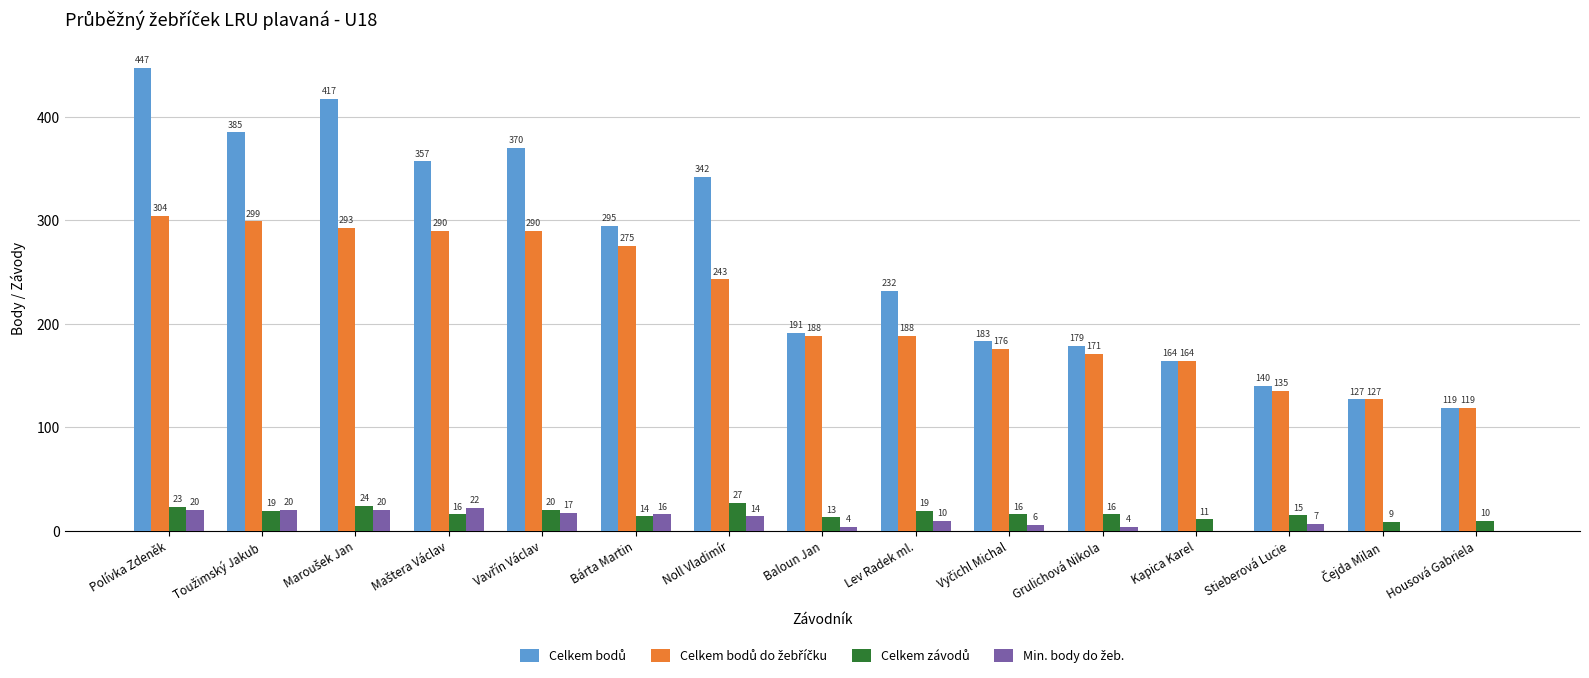

What is the greatest value displayed?

447